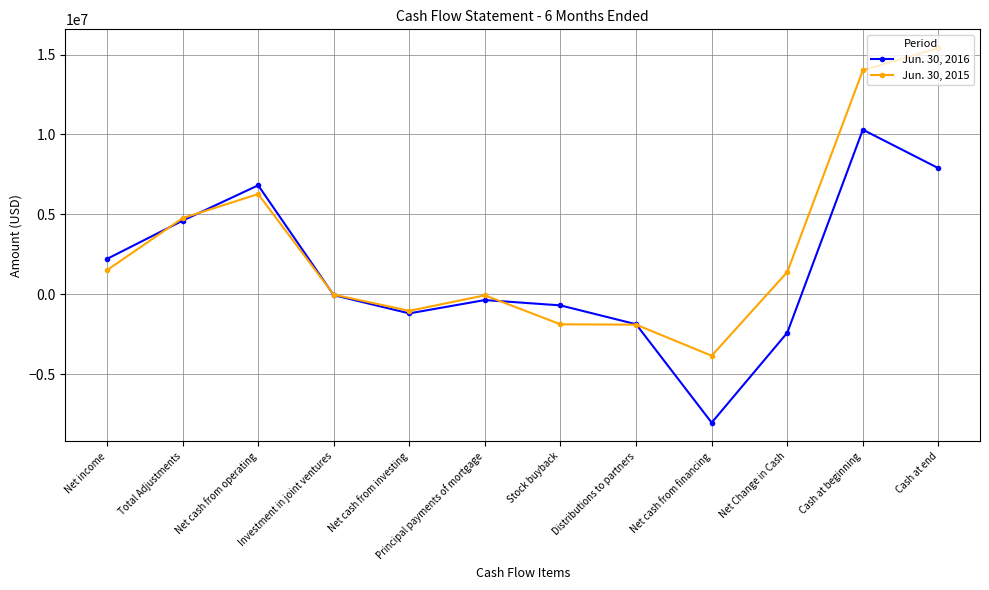

Rank the series by their average value, from lowest to highest.

Jun. 30, 2016, Jun. 30, 2015